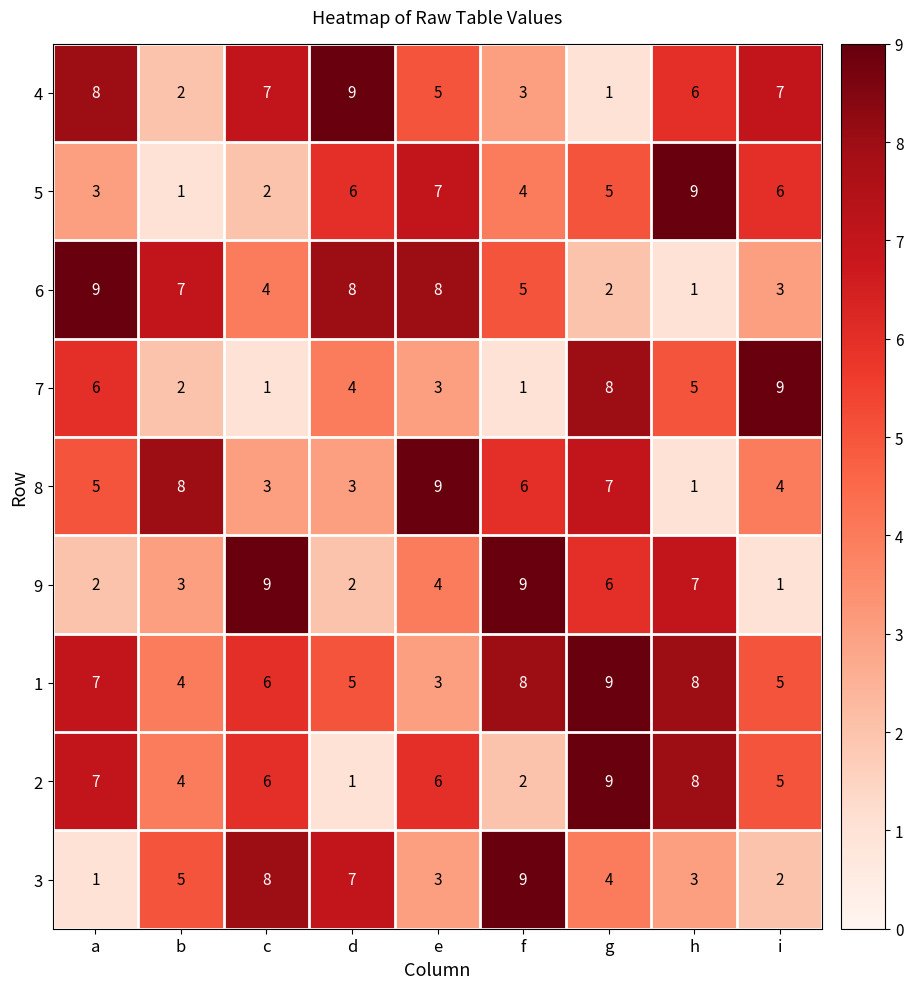

The 2 series shows 6 at c. True or false?

True